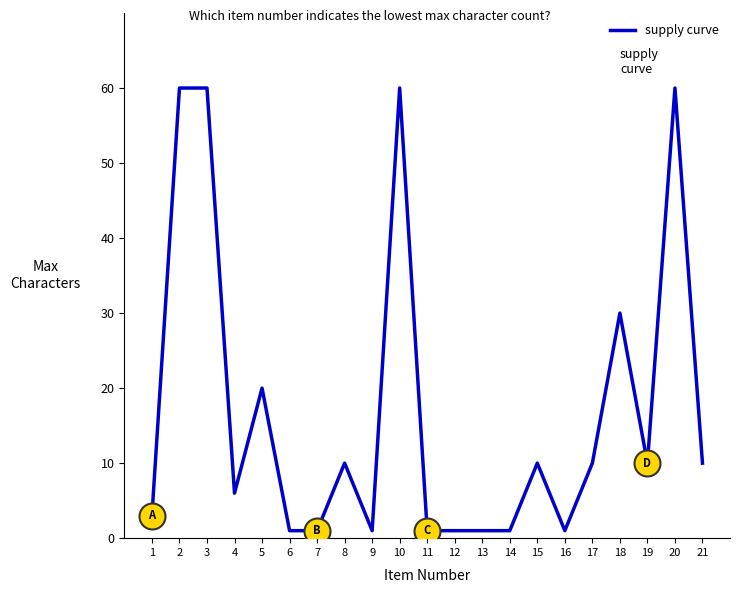

What is the change in value from 5 to 11?

-19